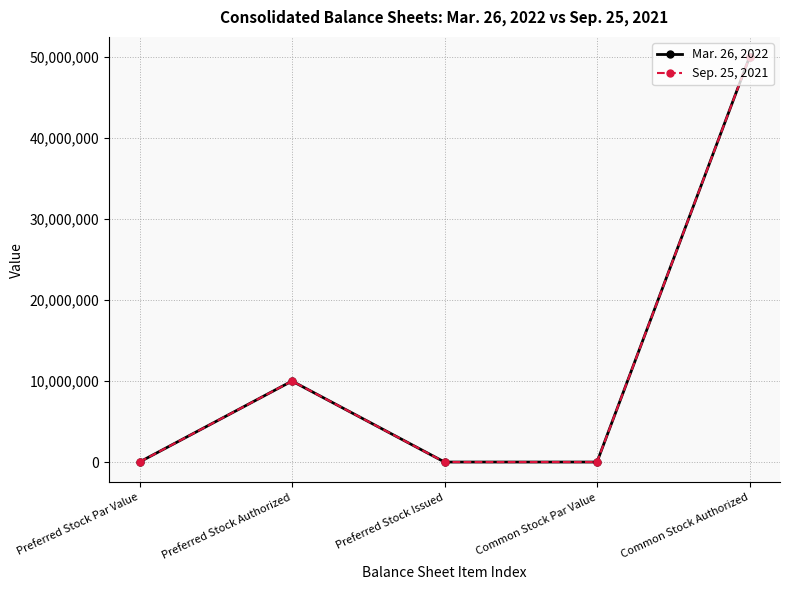

What is the label of the 5th point from the left?

Common Stock Authorized